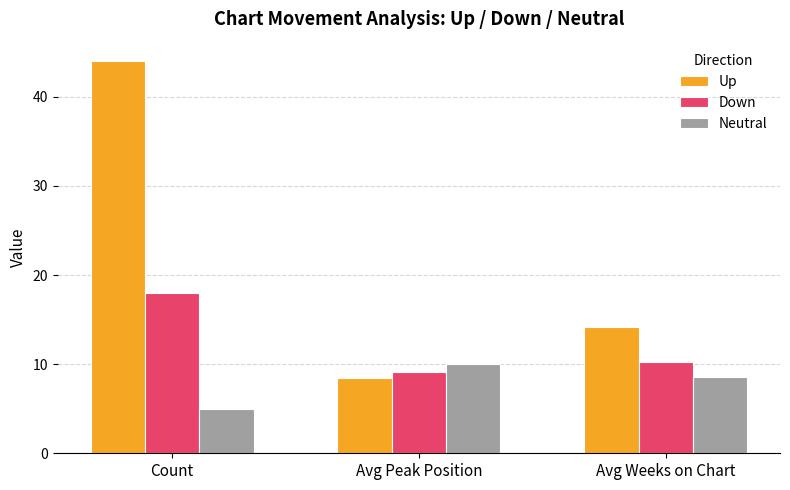

How many bars are there in total?

9